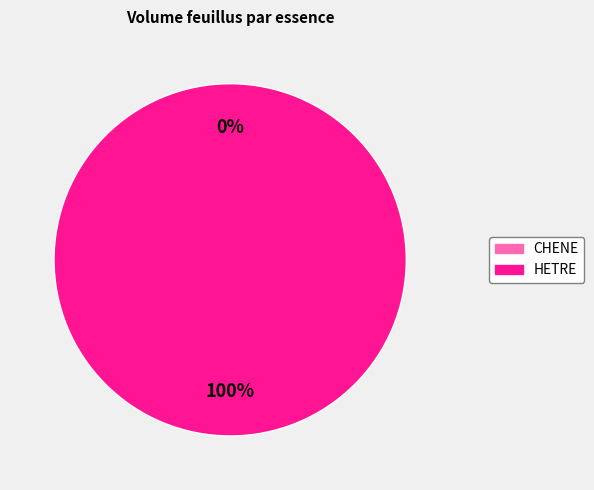

Is there a majority slice in this chart?

Yes